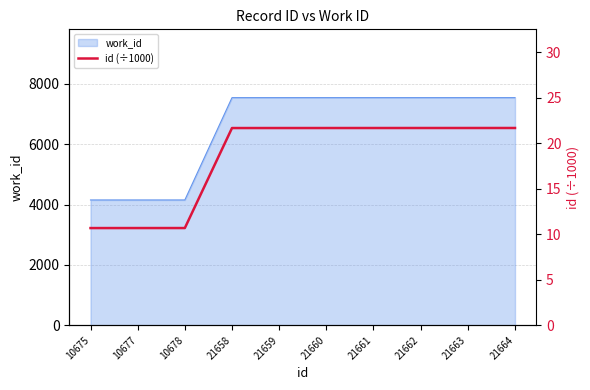

What is the minimum value shown in the chart?

10.7